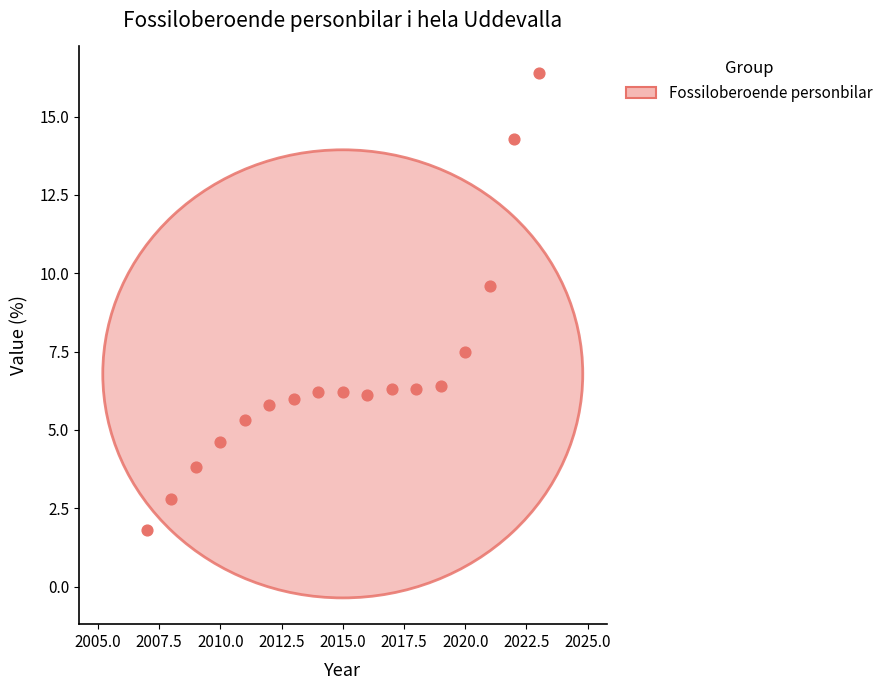

What Y value in the scatter plot is closest to 9?

9.6